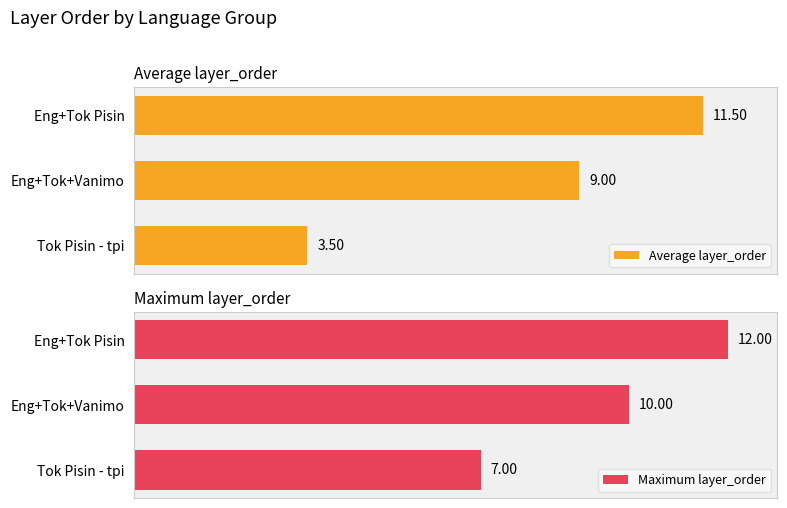

Reading right to left, list all the values displayed in this chart.

Average layer_order: 11.5	9.0	3.5
Maximum layer_order: 12.0	10.0	7.0